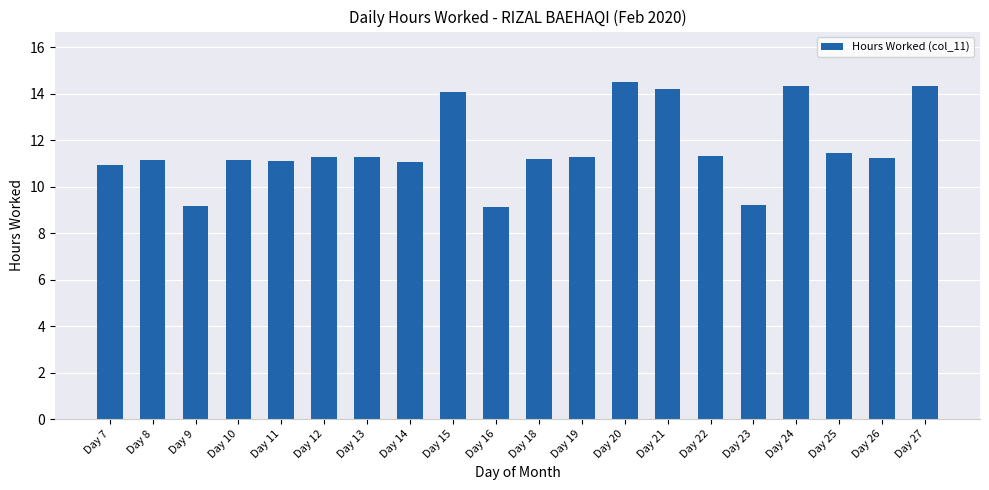

How many categories are shown in the chart?

20